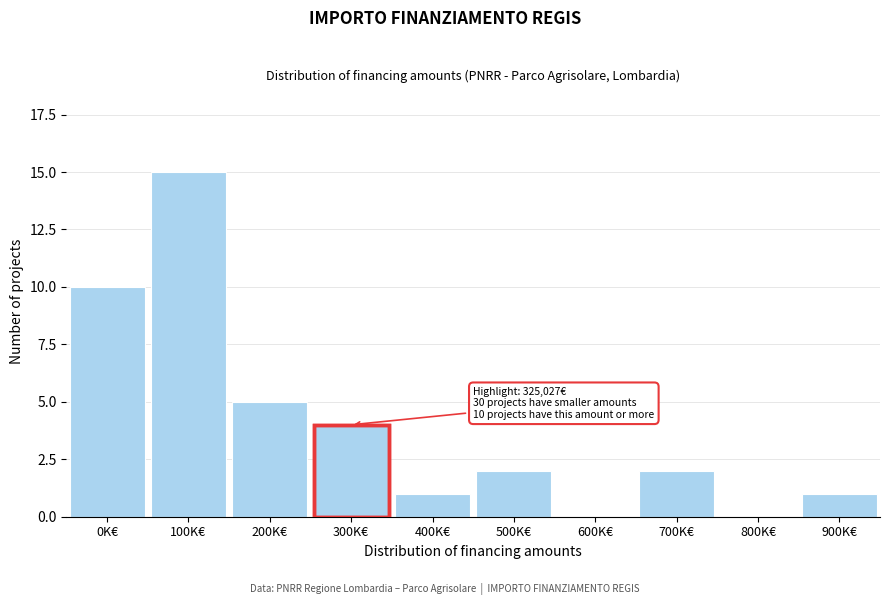

Reading right to left, transcribe all the data shown in this chart.

900K€=1	800K€=0	700K€=2	600K€=0	500K€=2	400K€=1	300K€=4	200K€=5	100K€=15	0K€=10